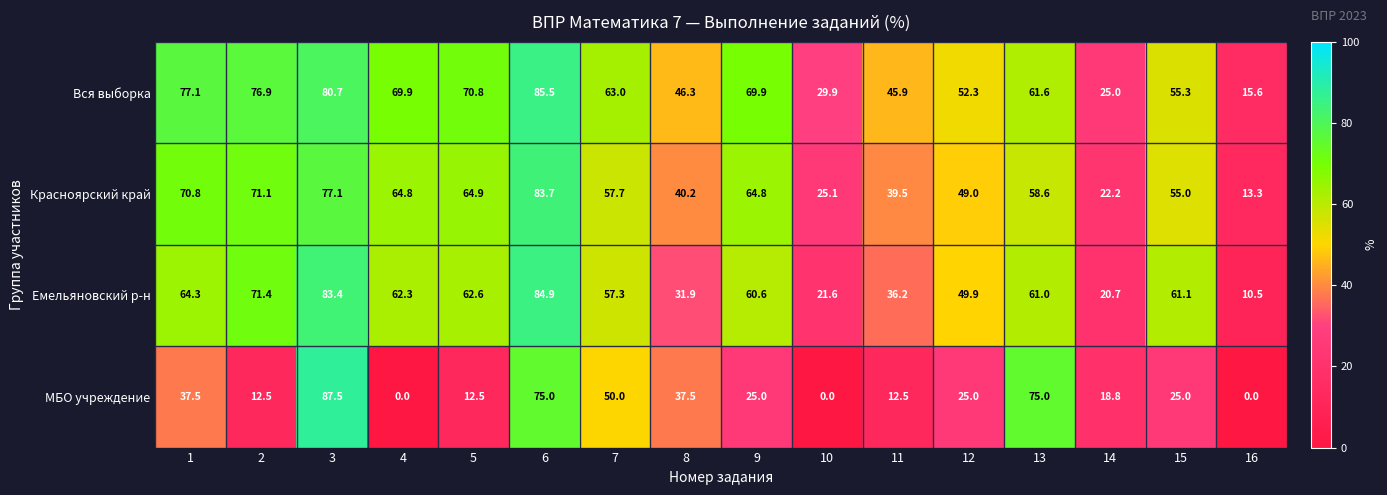

The МБО учреждение series shows -32.3 at 10. True or false?

False